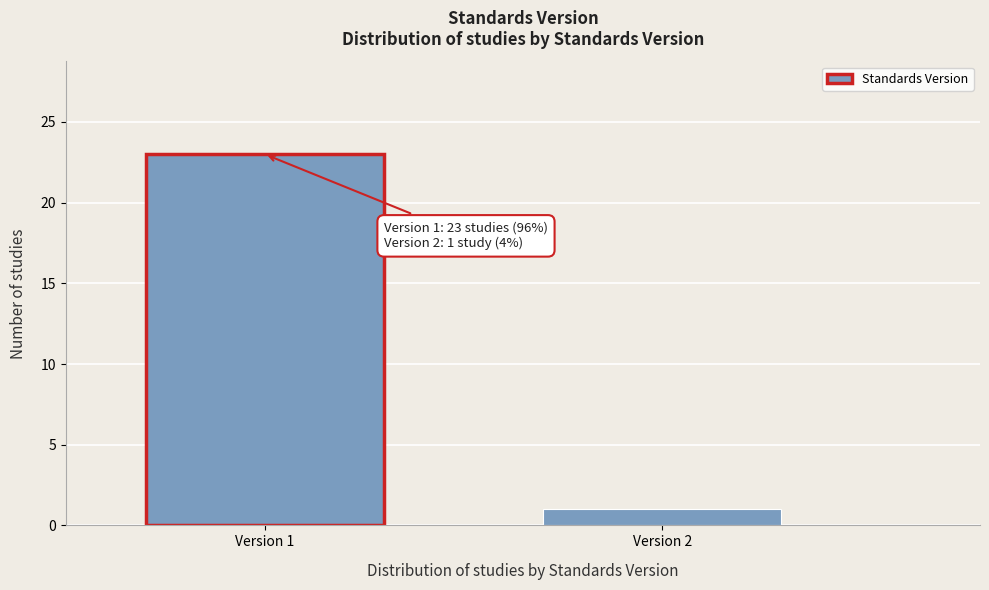

Reading left to right, list all the values displayed in this chart.

Version 1=23	Version 2=1